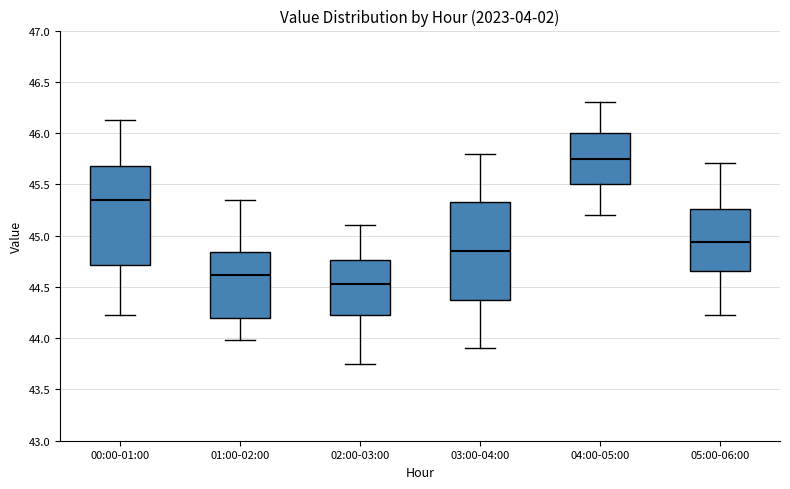

Which box has the highest median line?

04:00-05:00